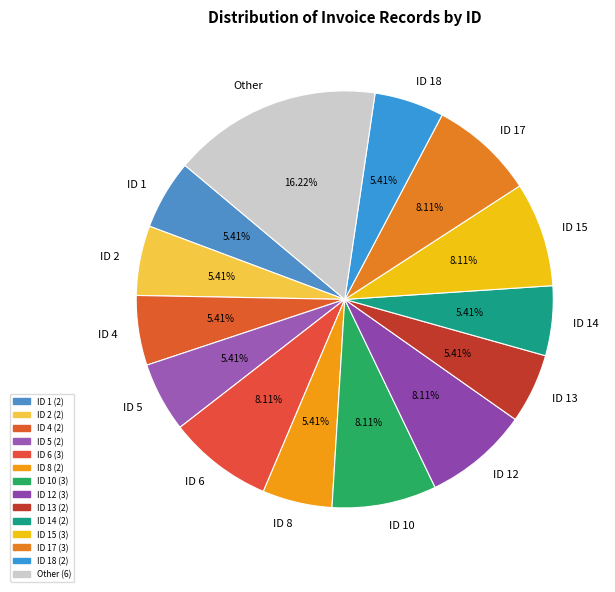

To the nearest percent, what is the difference between the largest and smallest slice percentages?

11%